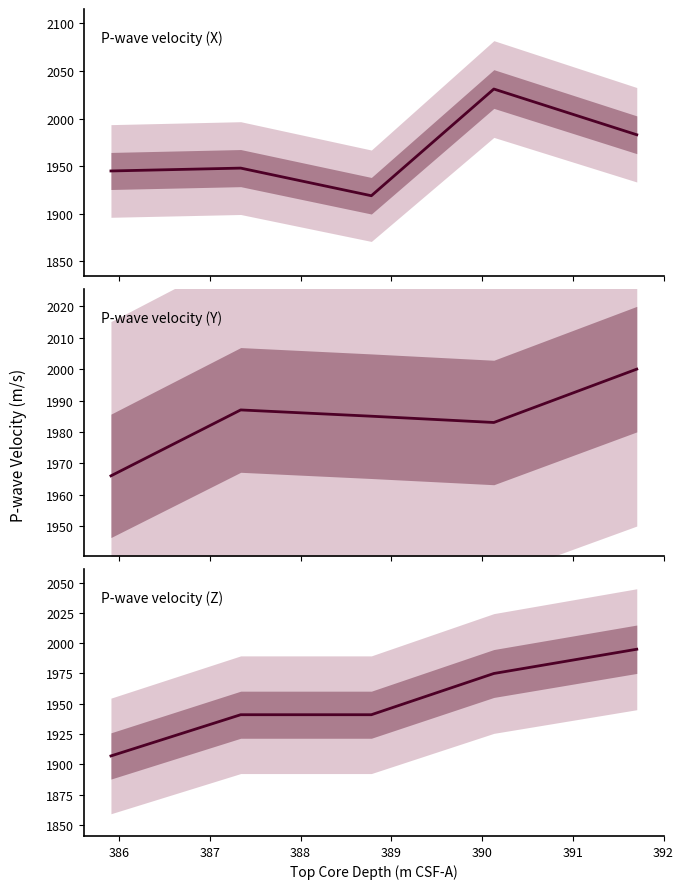

Between 388 and 389, which series saw the biggest shift?

P-wave velocity (X)